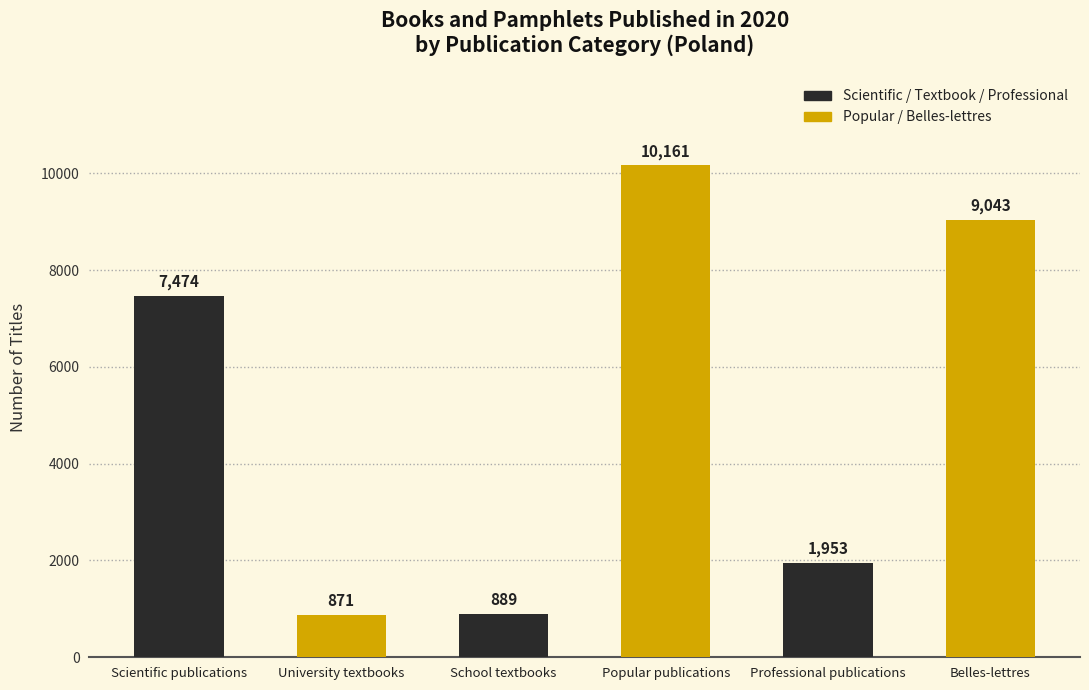

Read the value at Popular publications, to the nearest 10.

10160